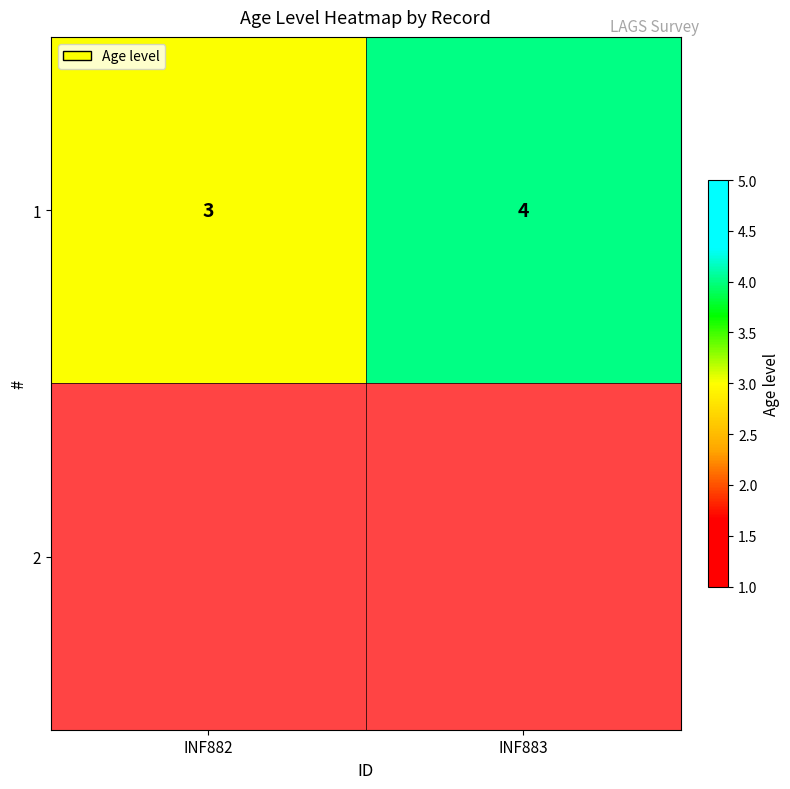

Rank the categories by value from highest to lowest.

INF883, INF882